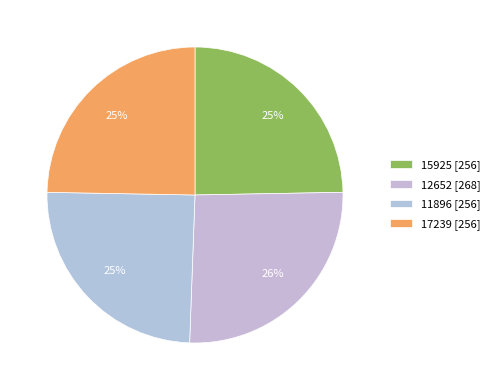

What percentage do 15925 and 17239 together represent?

49.4%